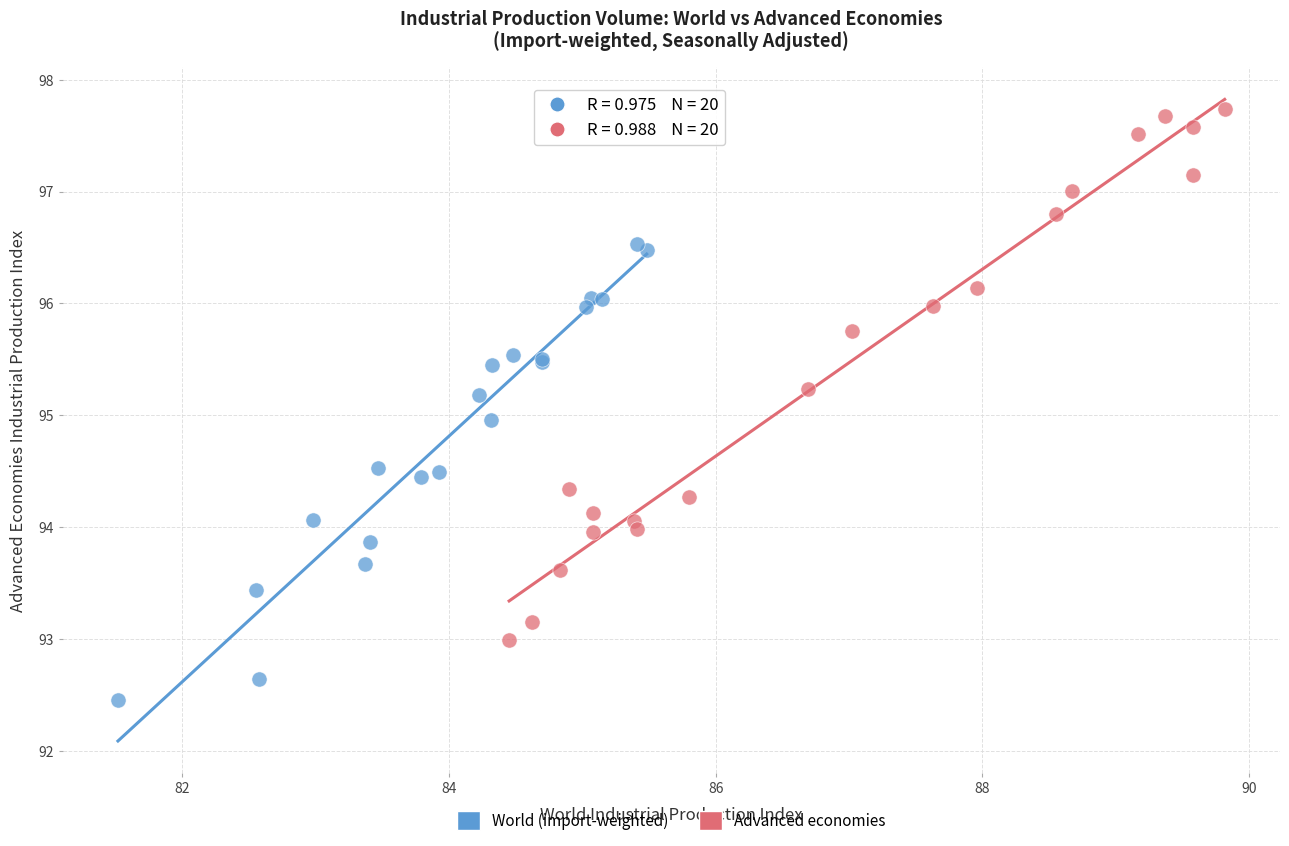

Which series has the largest Y range (max minus min)?

Advanced economies